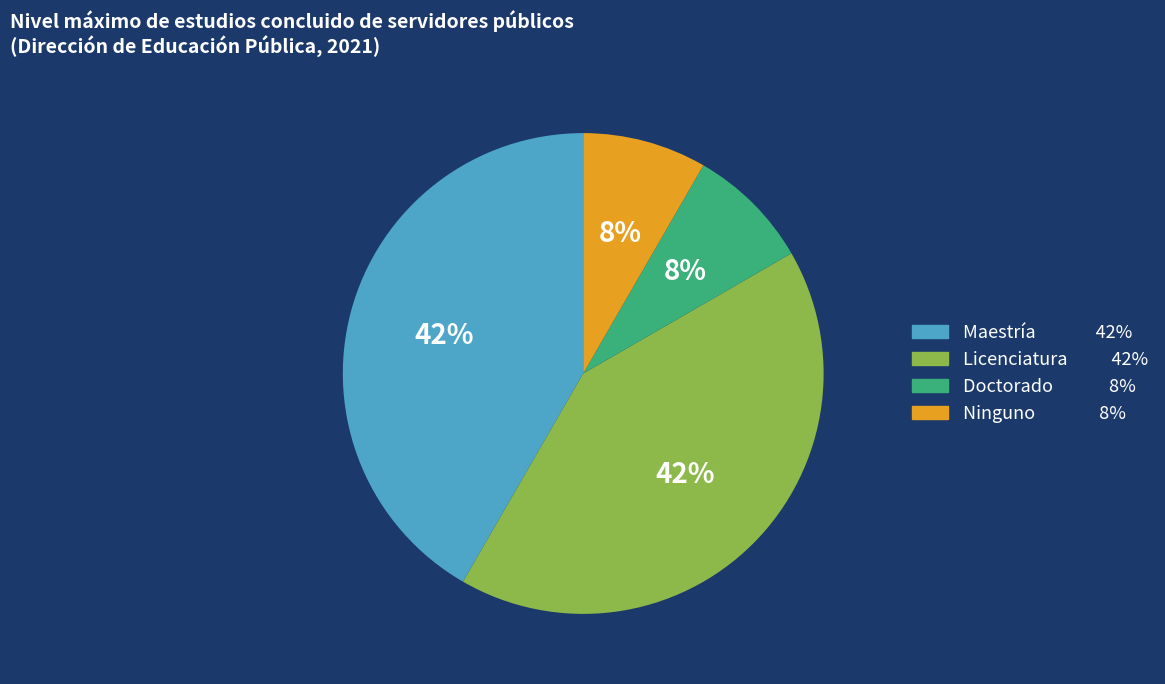

To the nearest percent, what is the average slice percentage?

25%